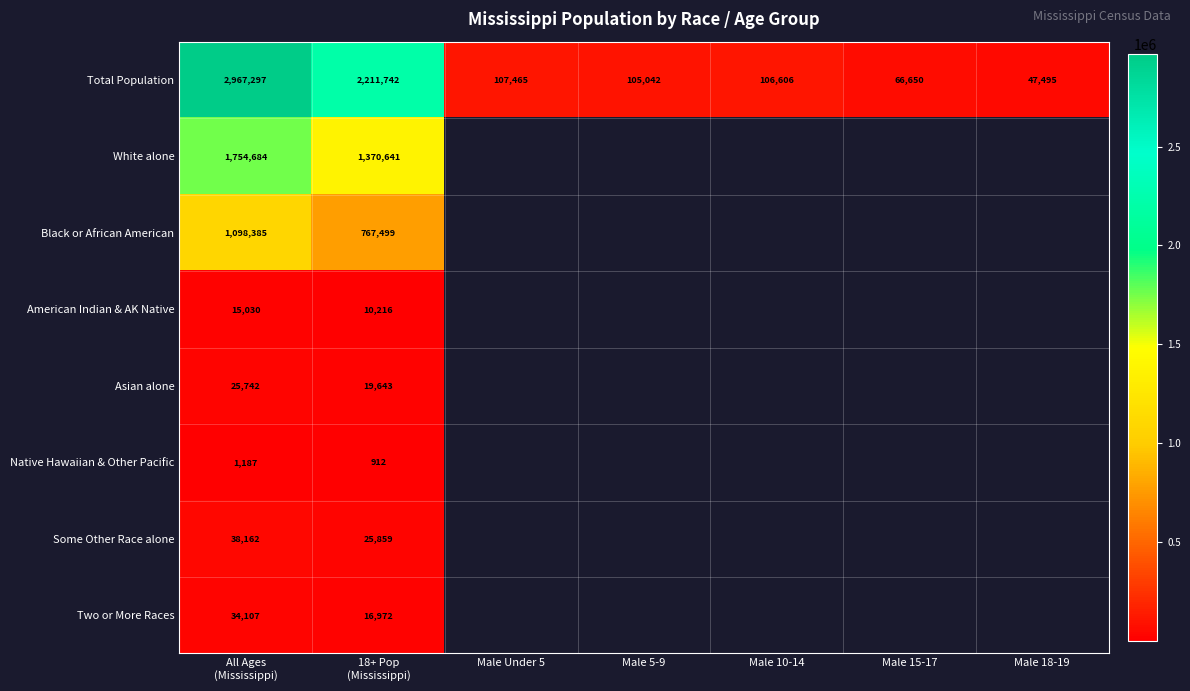

Which label corresponds to the smallest value in the chart?

18+ Pop
(Mississippi)